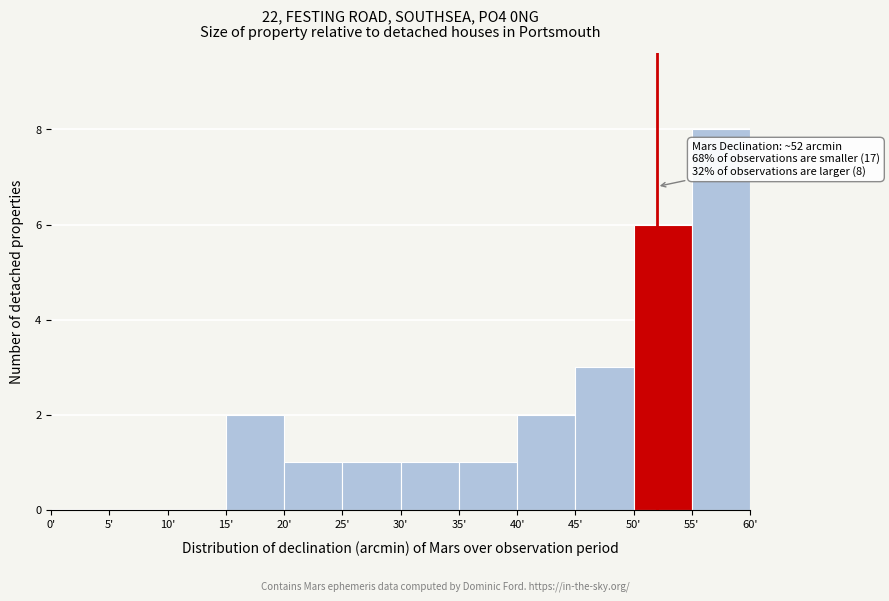

Which range on the x-axis has the tallest bar?

55 to 60